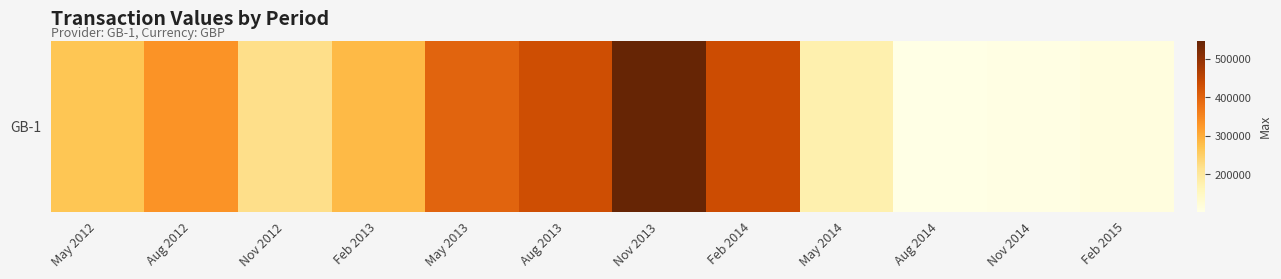

What is the ratio of the value at Nov 2012 to the value at Feb 2015?

1.9